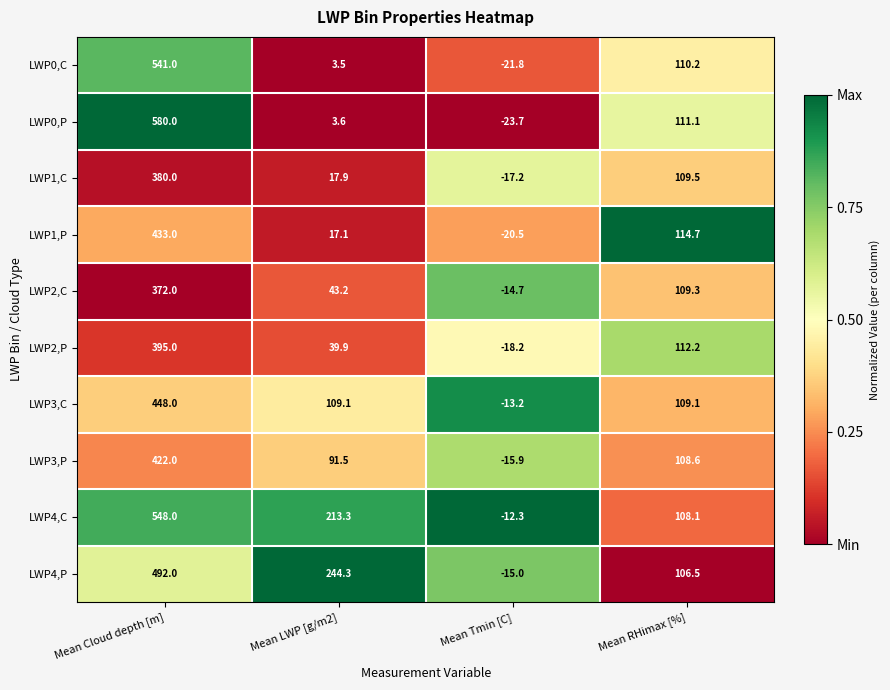

What is the difference between the LWP1,C values at Mean RHimax [%] and Mean Cloud depth [m]?

270.5